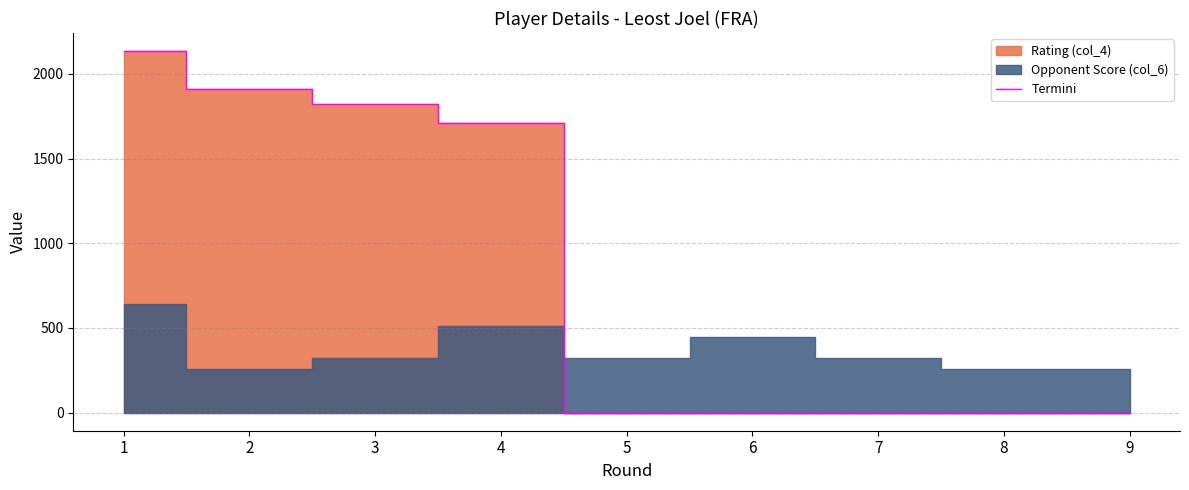

List the labels in order of value, largest first.

1, 2, 3, 4, 5, 6, 7, 8, 9